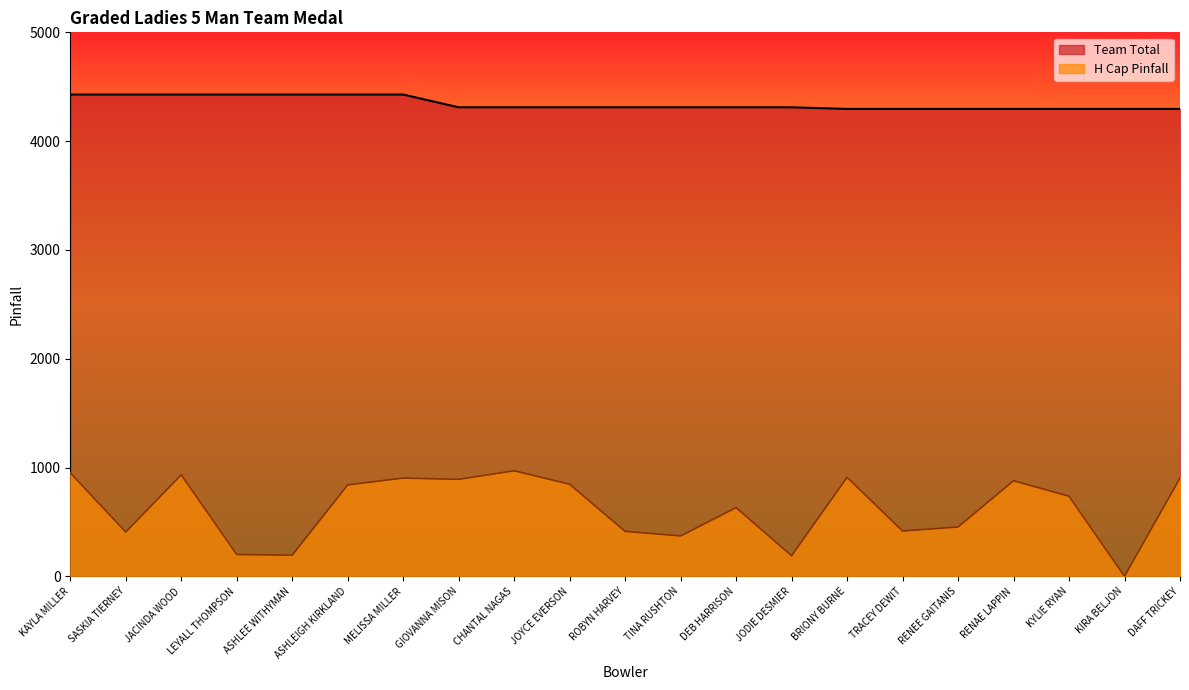

Which series has the largest total across all categories?

Team Total